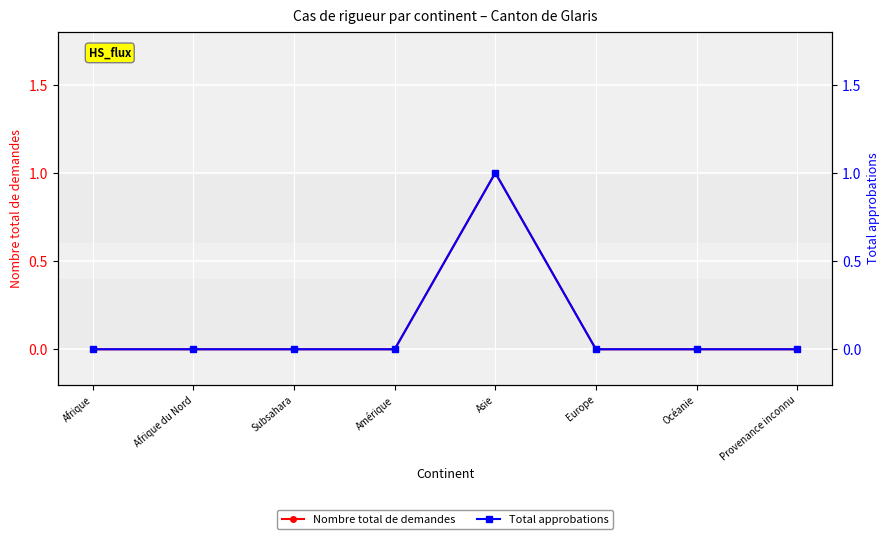

Which series has the widest spread of values?

Nombre total de demandes